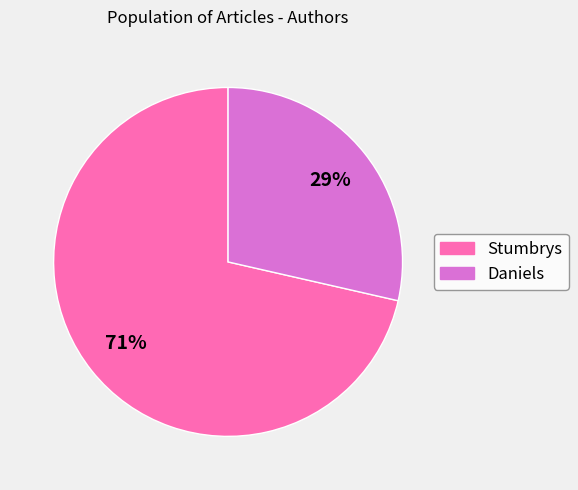

The Daniels slice represents 29% of the pie. True or false?

True